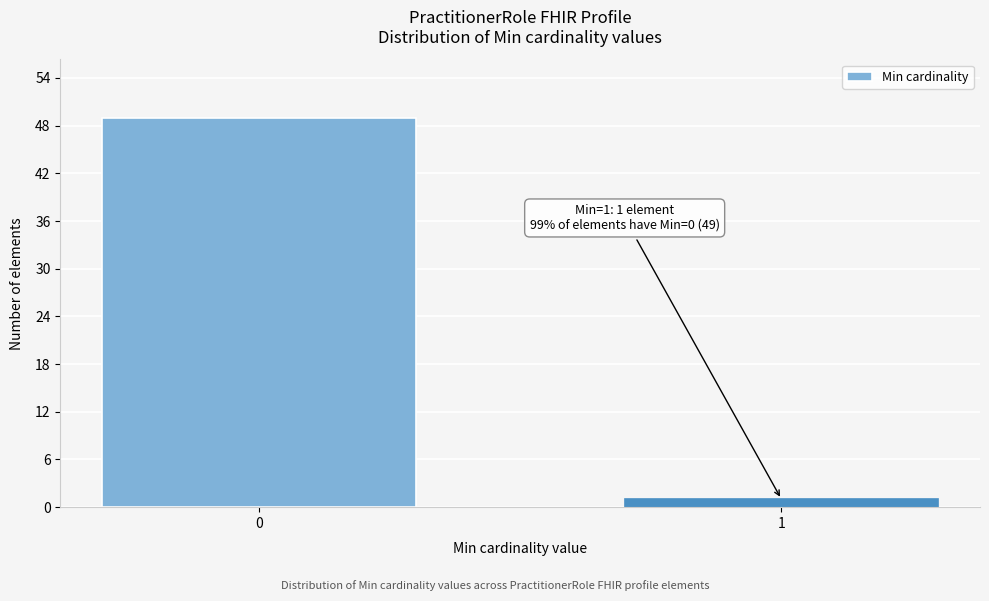

Reading right to left, what are all the values shown in this chart?

1	49